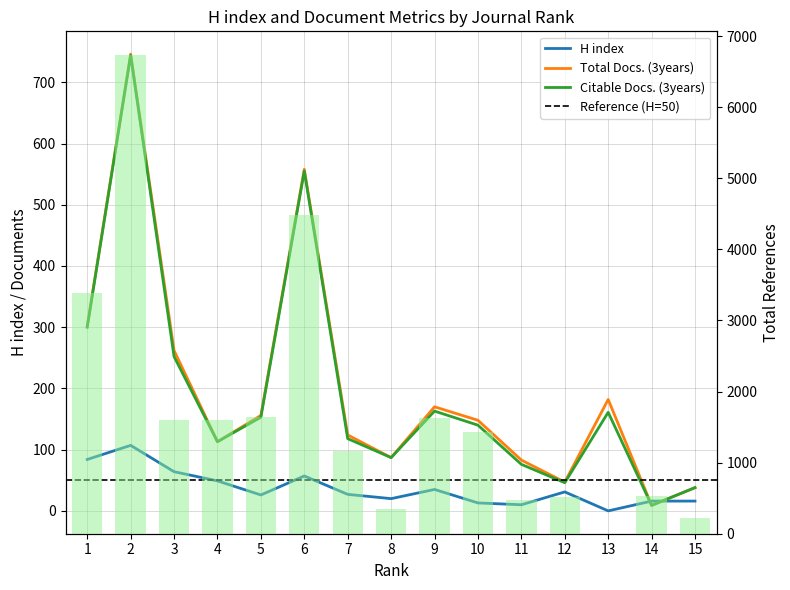

How many values in H index are above zero?

14